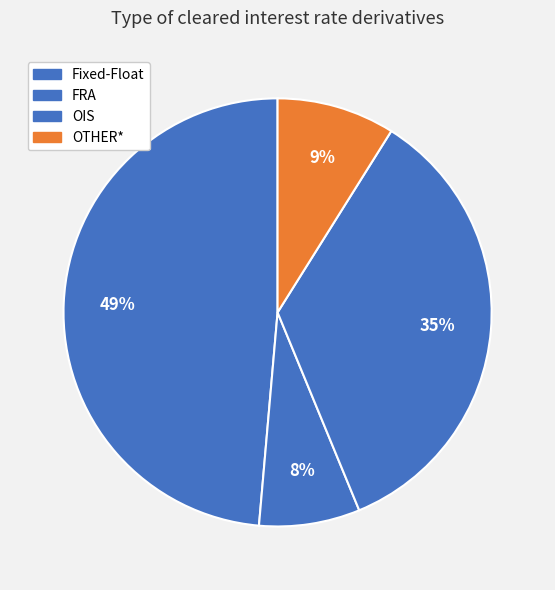

Is it true that FRA is 16% of the pie?

False